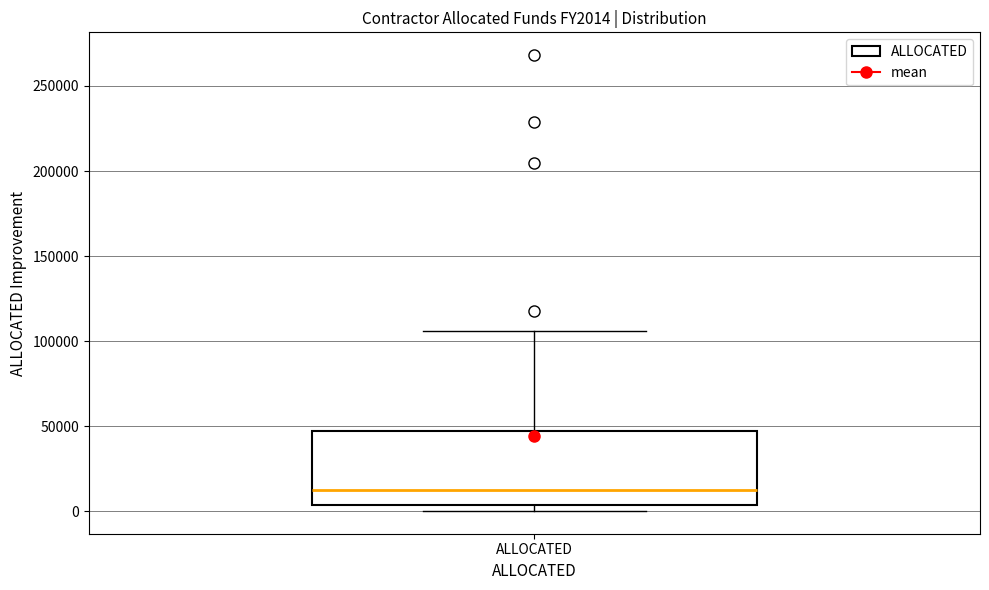

Transcribe this box plot: give where the median line is, the range the box spans, and where the two whiskers end, as read against the y-axis. The values are not printed on the chart, so give them approximately, as read against the axis.

median 10000, box 5000 to 45000, whiskers 0 to 105000